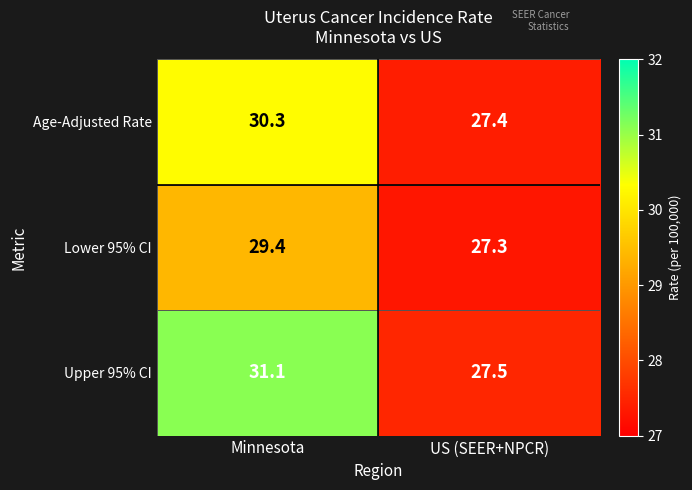

What is the total value across all series at US (SEER+NPCR)?

82.2